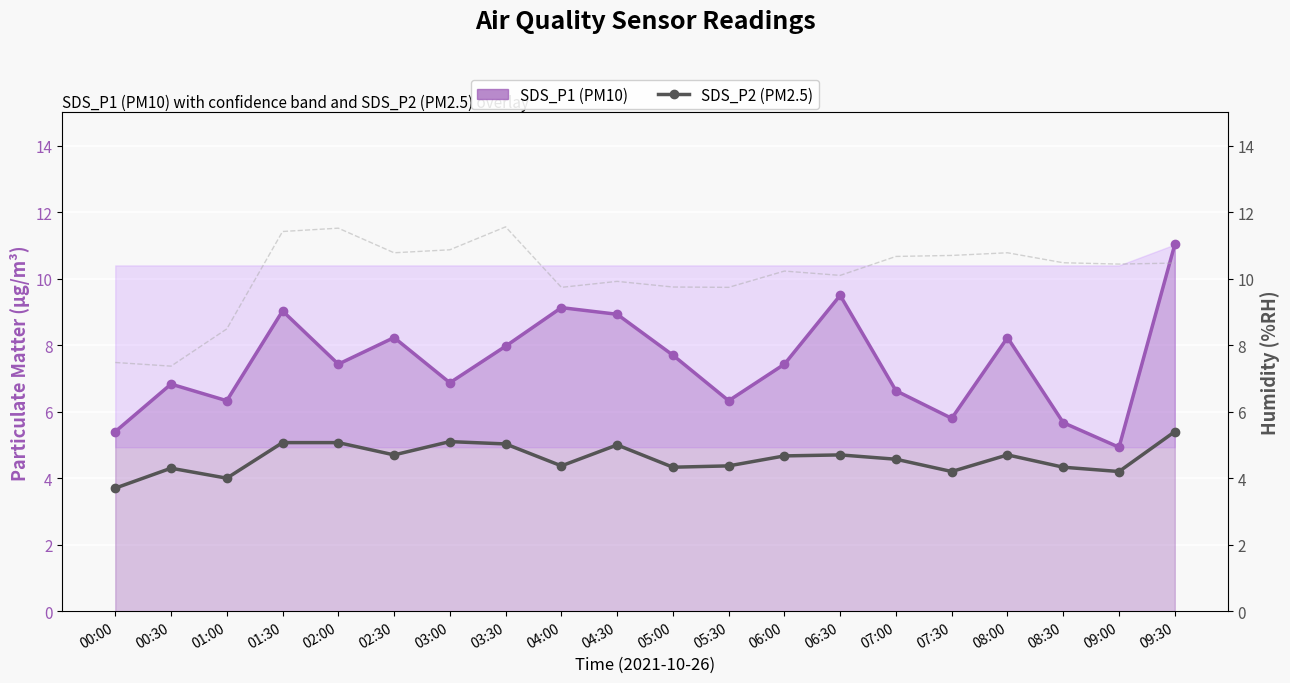

Where is the first local minimum for Humidity offset?

00:30